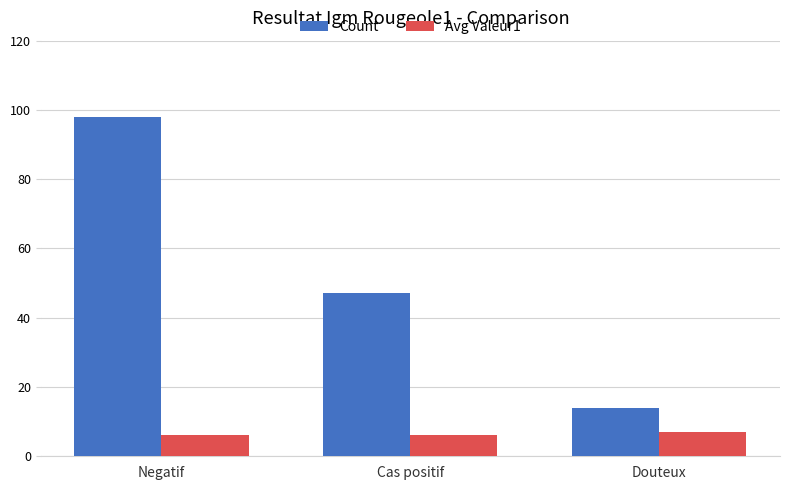

At which label does Count first exceed 47?

Negatif